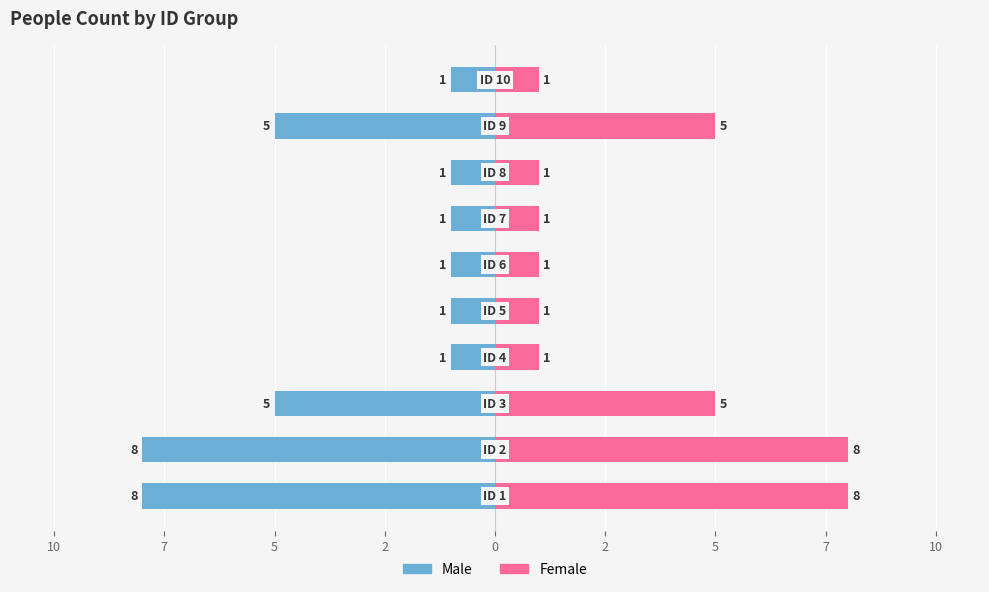

What is the difference between the maximum and minimum values in the Female series?

7